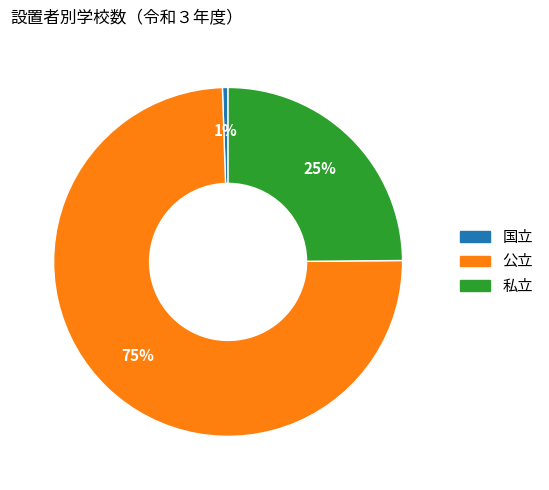

Which slice is the smallest?

国立